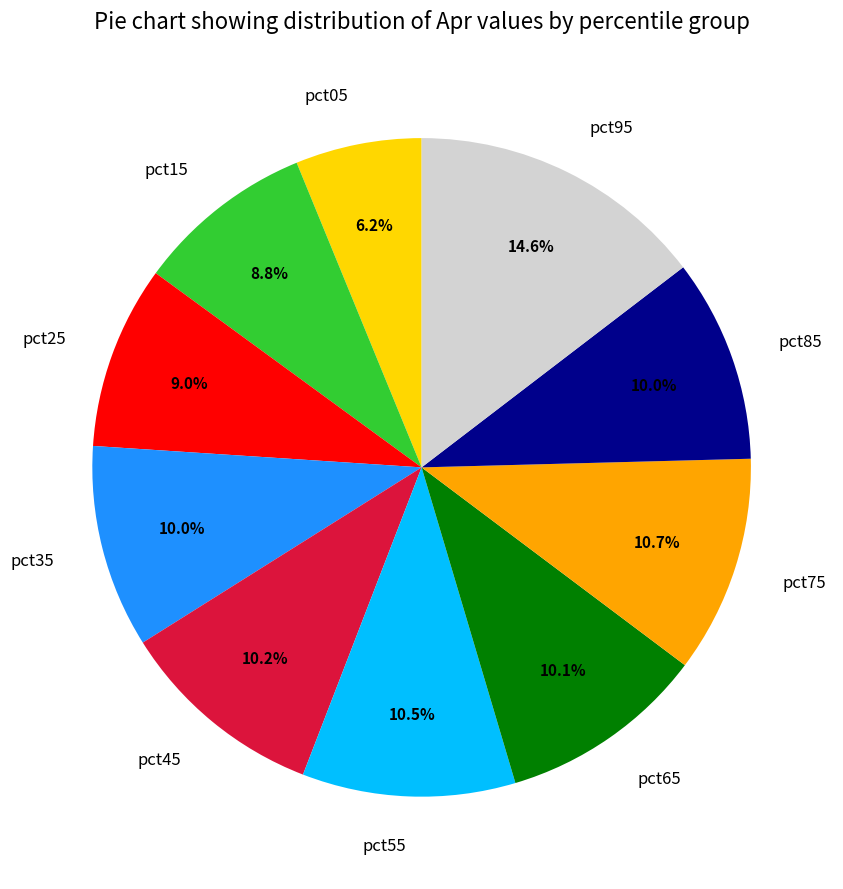

Does any single category account for the majority?

No